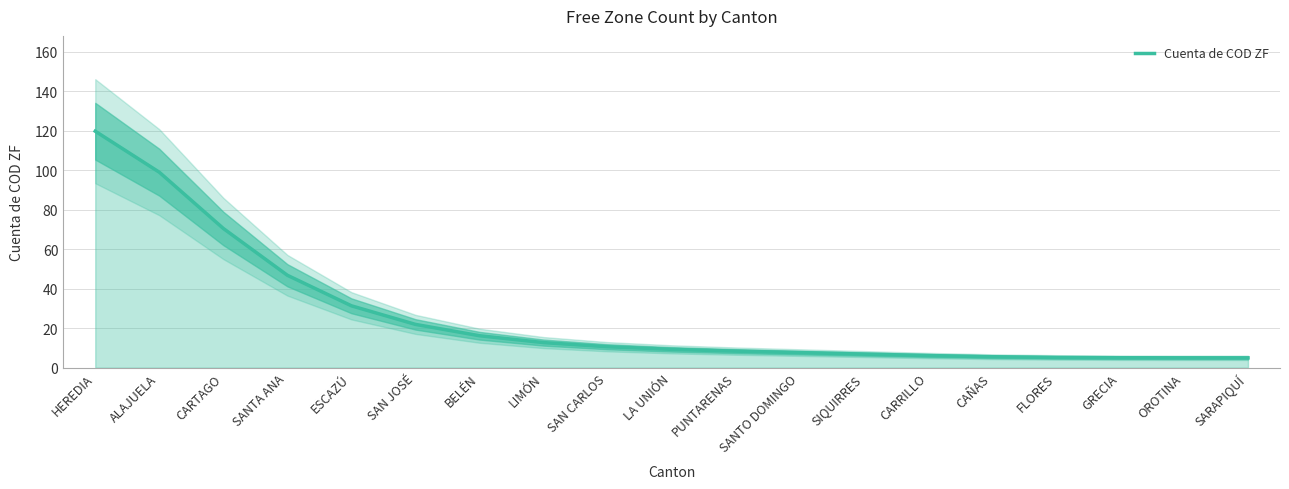

At which label is the value closest to 62?

CARTAGO